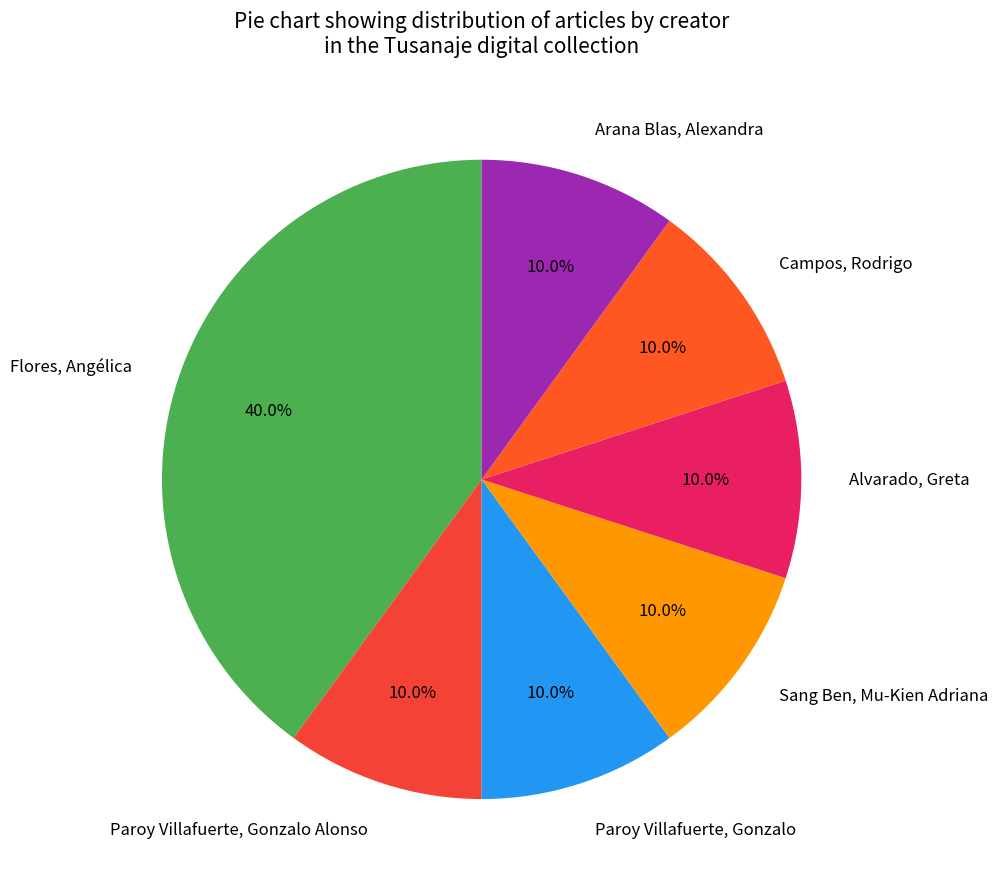

Which category has the biggest portion of the pie?

Flores, Angélica